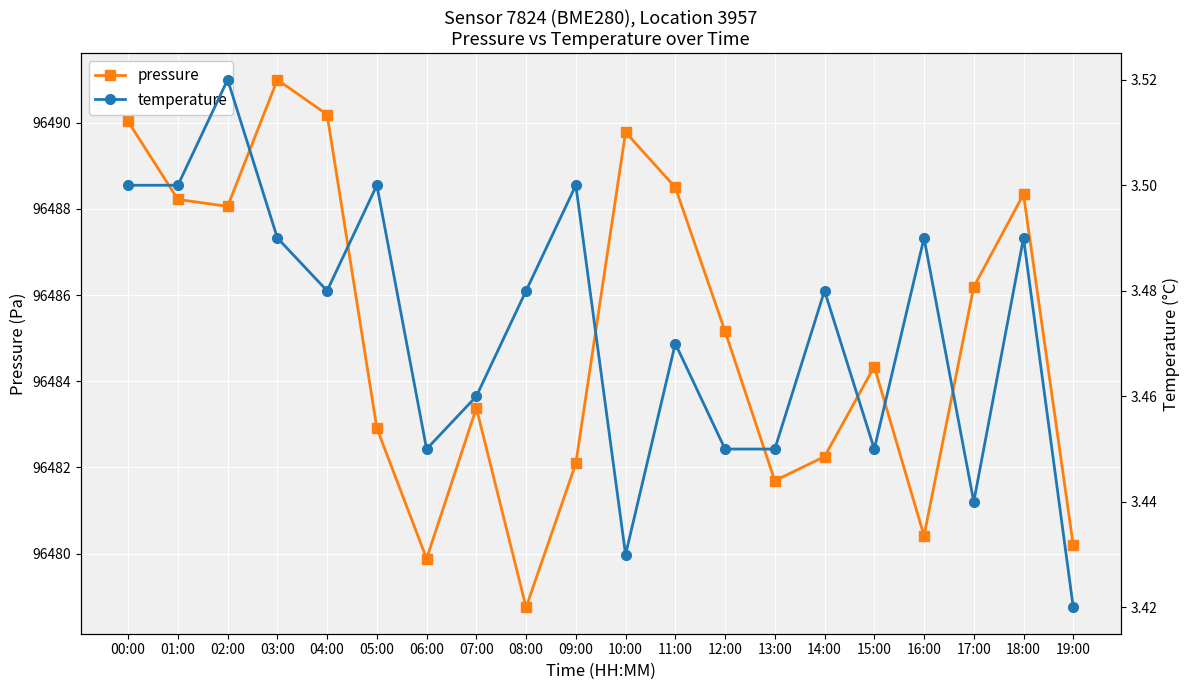

List the series in order of their peak value, highest first.

pressure, temperature